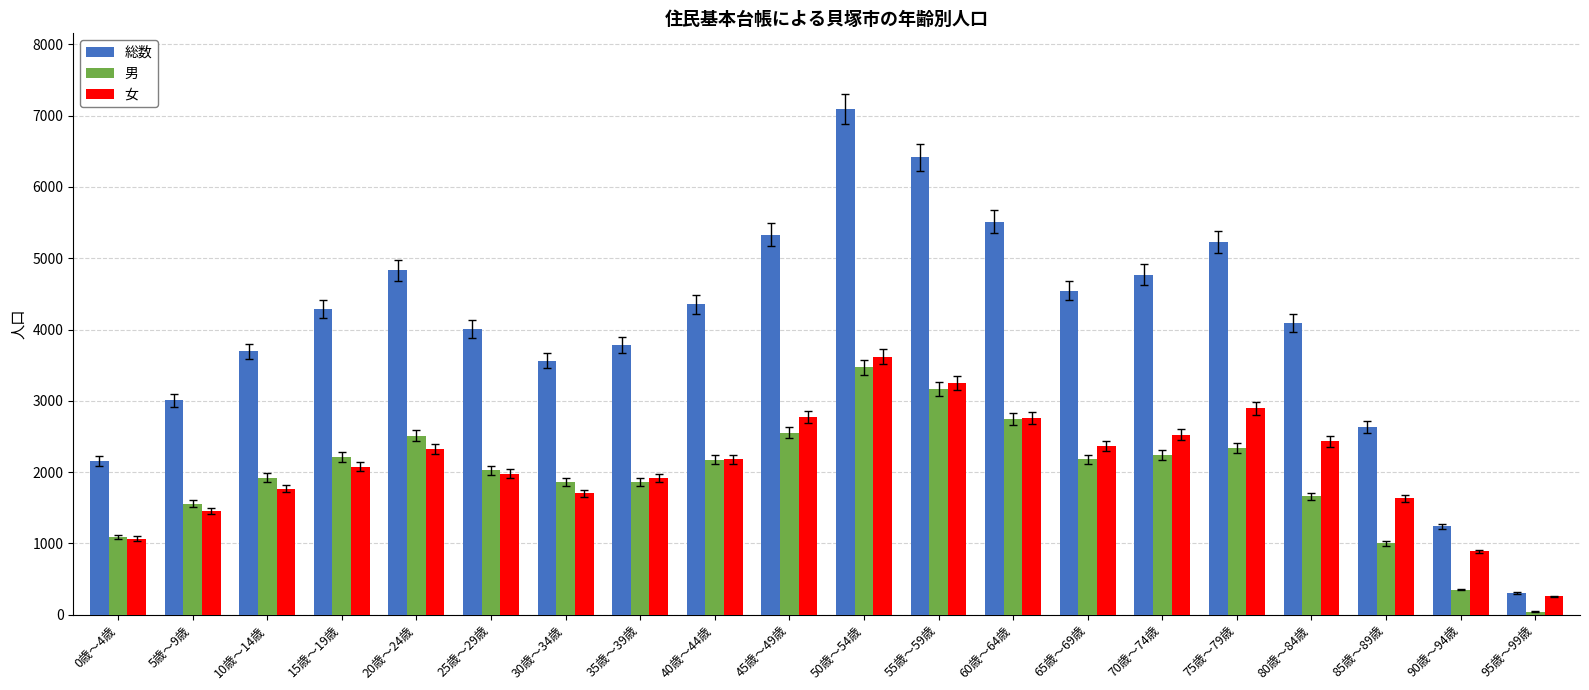

Which series has the largest total across all categories?

総数